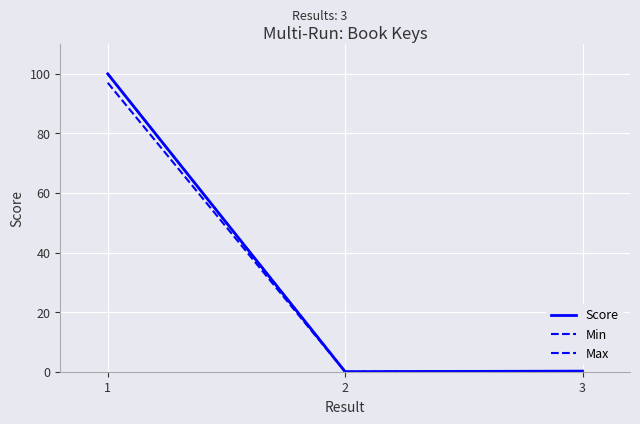

Does the chart display data point markers on the line(s)?

No